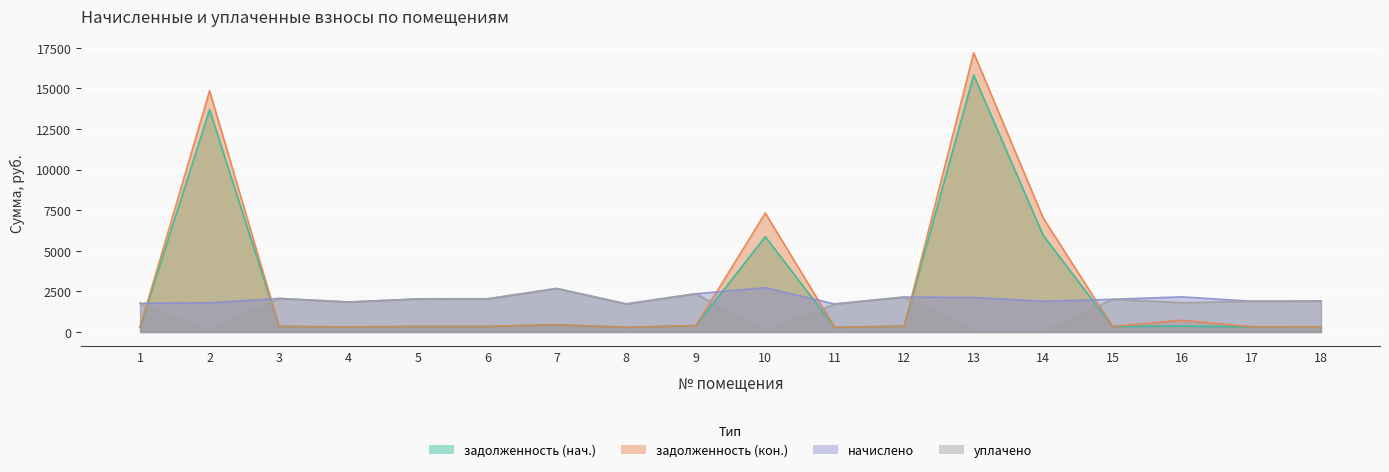

Reading right to left, extract all data points from this chart.

задолженность (нач.): 18=317.5	17=315.4	16=360.7	15=335.5	14=5958.2	13=15821.7	12=358.6	11=287.3	10=5872.6	9=392.4	8=288.0	7=446.4	6=339.8	5=339.1	4=307.4	3=344.2	2=13691.0	1=295.2
задолженность (кон.): 18=317.5	17=315.4	16=721.4	15=335.5	14=7026.8	13=17194.3	12=358.6	11=287.3	10=7326.1	9=392.4	8=288.0	7=446.4	6=339.8	5=339.1	4=307.4	3=344.2	2=14855.5	1=295.2
начислено: 18=1905.1	17=1892.2	16=2164.3	15=2013.1	14=1892.2	13=2129.8	12=2151.4	11=1723.7	10=2730.2	9=2354.4	8=1728.0	7=2678.4	6=2039.0	5=2034.7	4=1844.6	3=2065.0	2=1797.1	1=1771.2
уплачено: 18=1905.1	17=1892.2	16=1803.6	15=2013.1	14=0.0	13=0.0	12=2151.4	11=1723.7	10=0.0	9=2354.4	8=1728.0	7=2678.4	6=2038.7	5=2034.7	4=1844.6	3=2065.0	2=0.0	1=1771.2